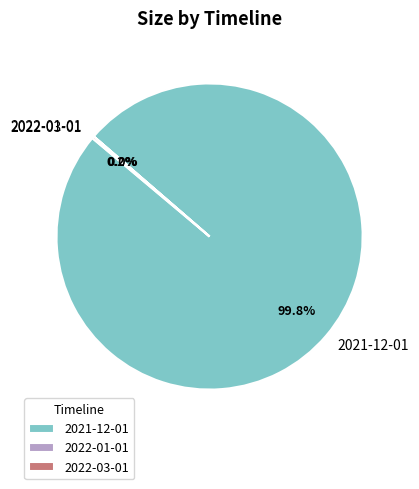

Which slice represents more than half of the pie?

2021-12-01